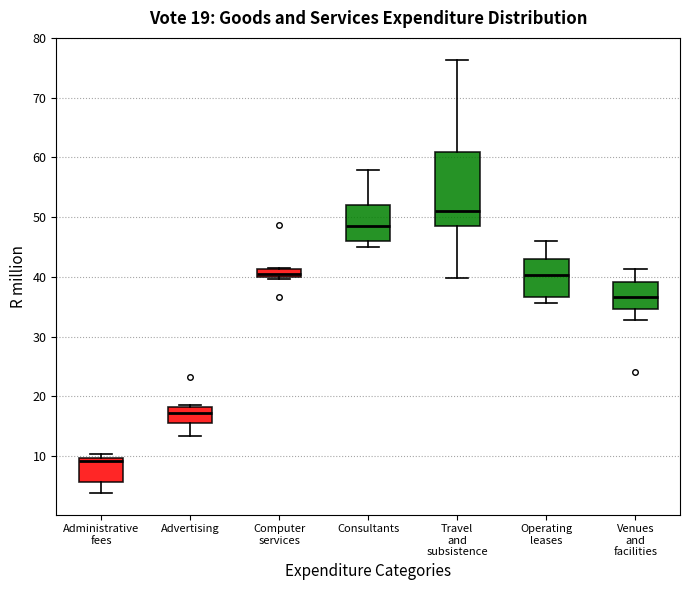

Comparing the boxes themselves (not the whiskers), which one is the tallest?

Travel and subsistence